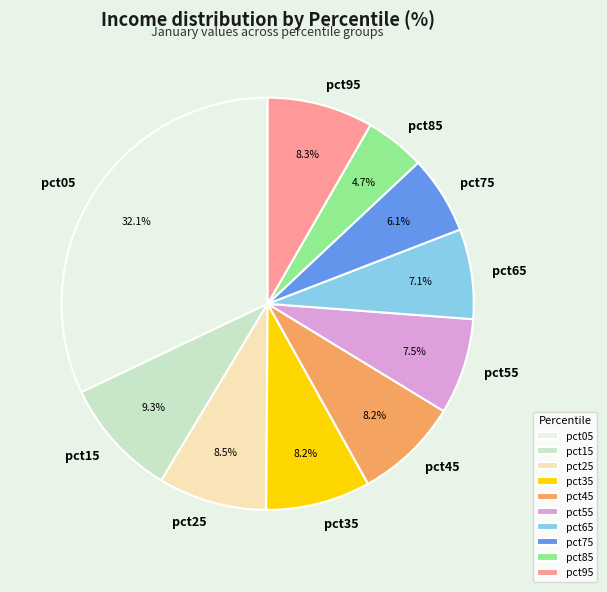

How many segments does this pie chart have?

10